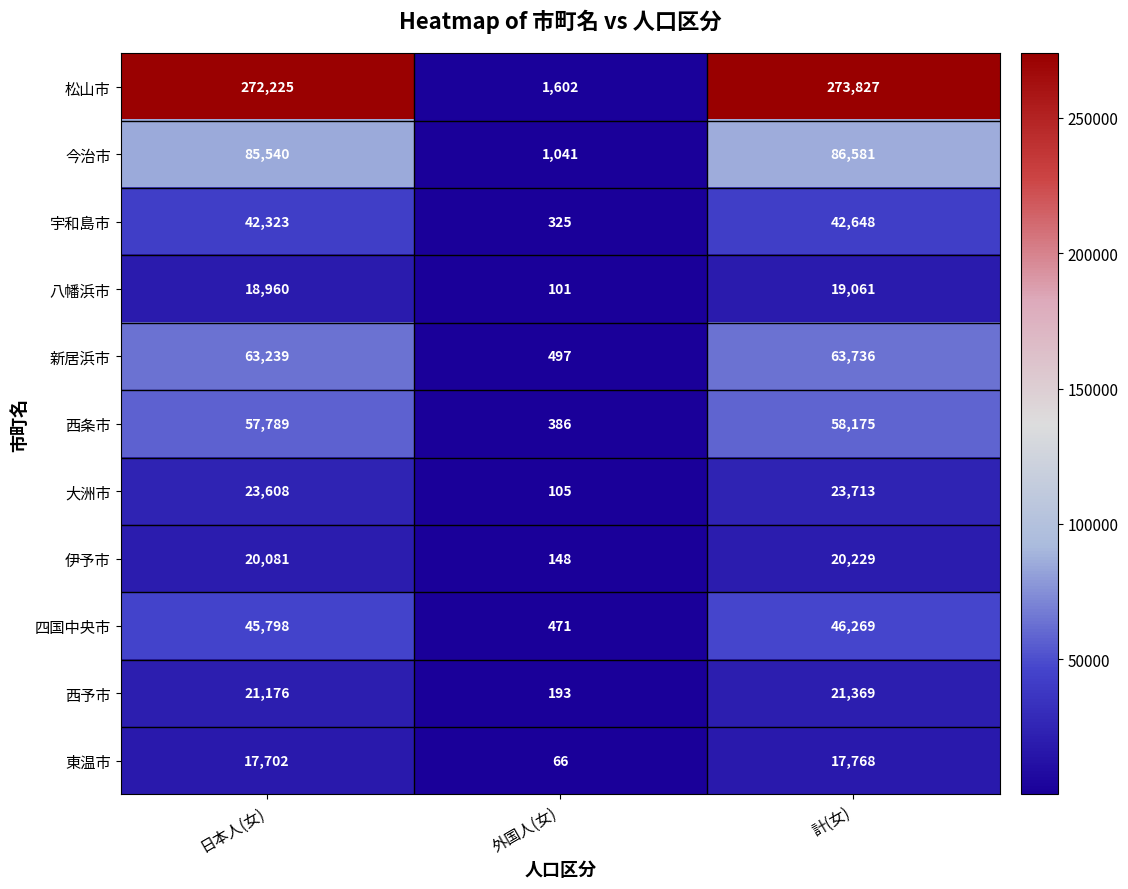

What value does the 東温市 series have at 計(女)?

17768